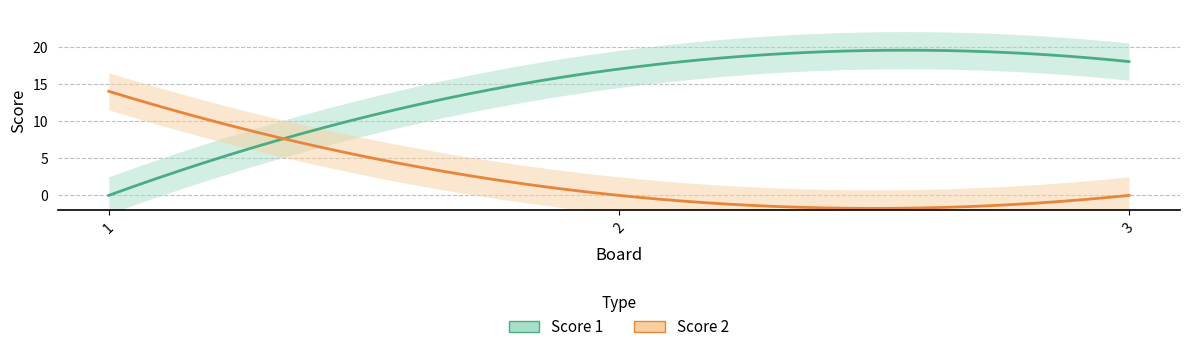

Which series has the largest total across all categories?

Score 1